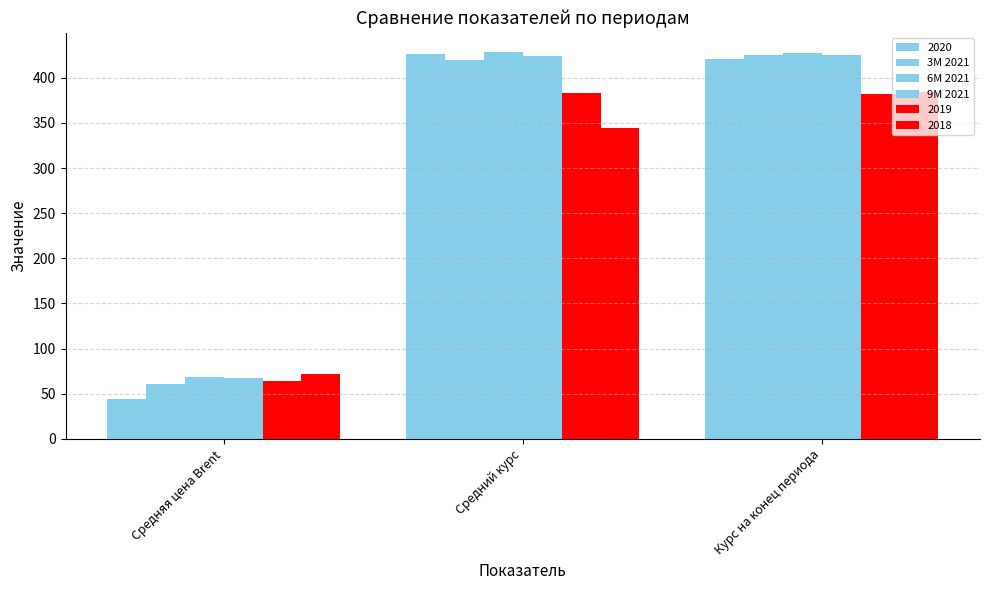

What is the label of the 1st bar from the left?

Средняя цена Brent